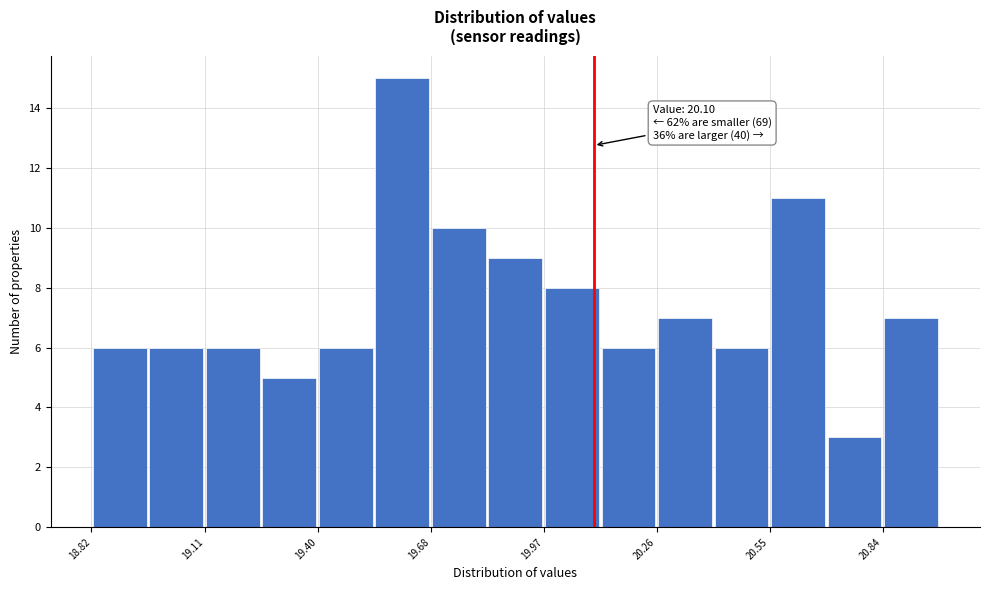

Around what value on the x-axis is the tallest bar? Give the approximate position of its centre, as read against the axis.

19.60